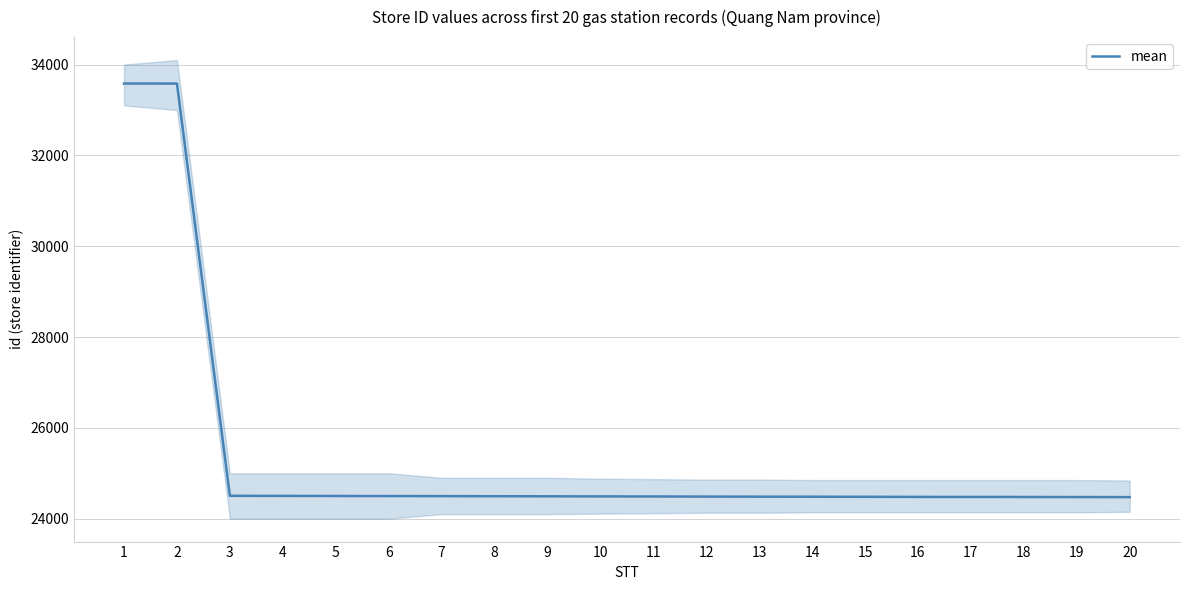

Is this an area chart (filled region under the line)?

No